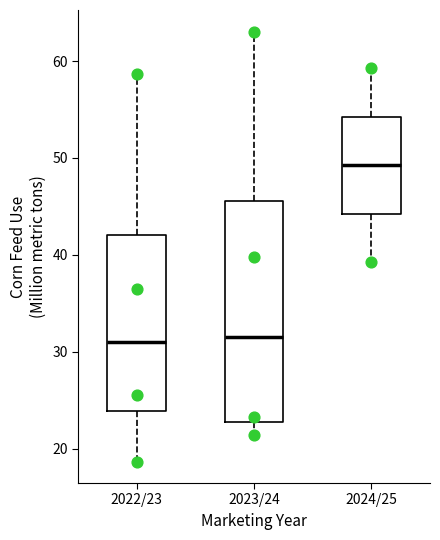

Where does the lower whisker of the box for 2024/25 end on the y-axis? The values are not printed on the chart, so give them approximately, as read against the axis.

39